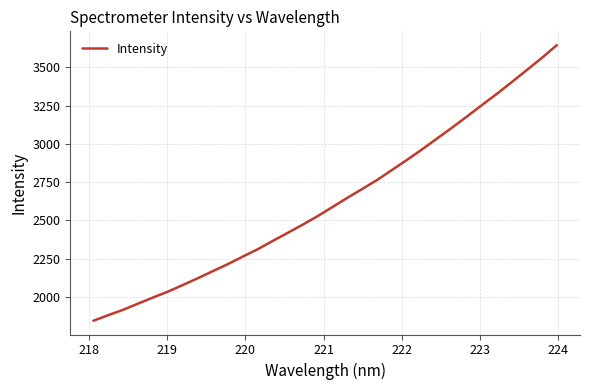

What is the smallest value displayed?

1846.2